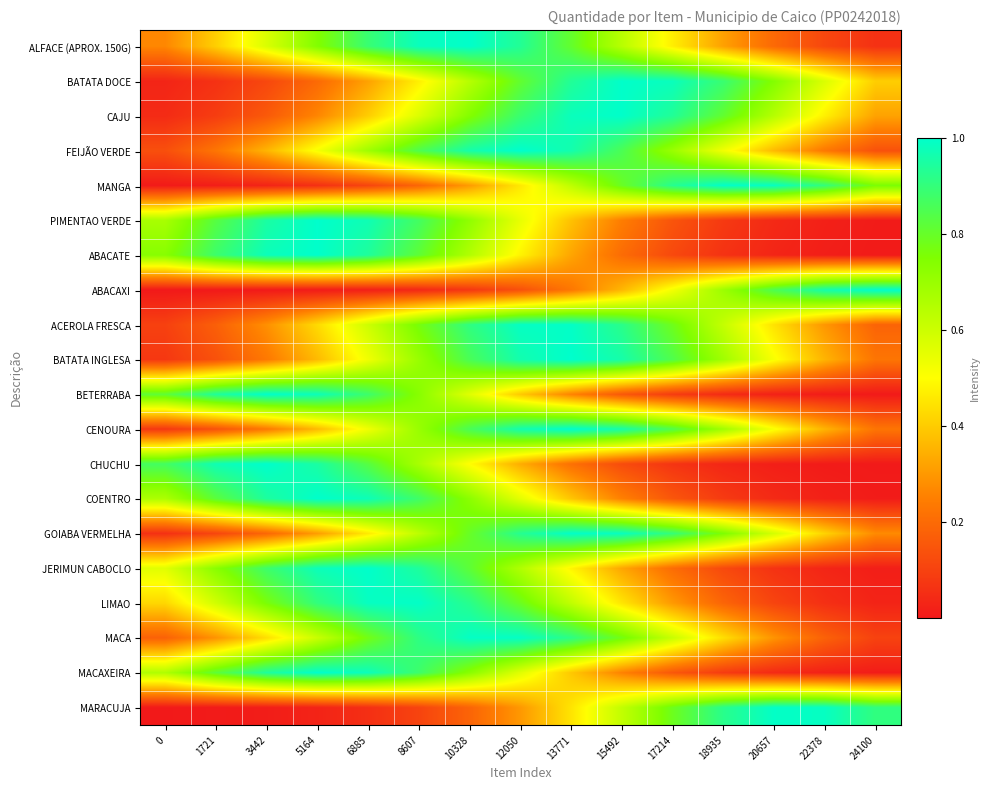

At how many categories does at least one series exceed 0?

15